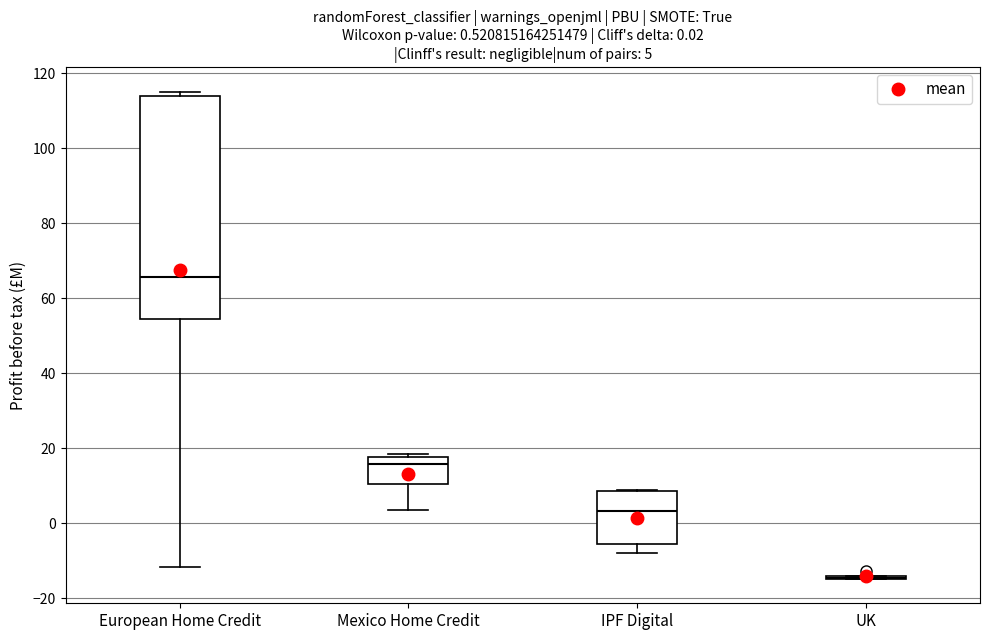

Which box is the tallest, from its lower edge to its upper edge?

European Home Credit